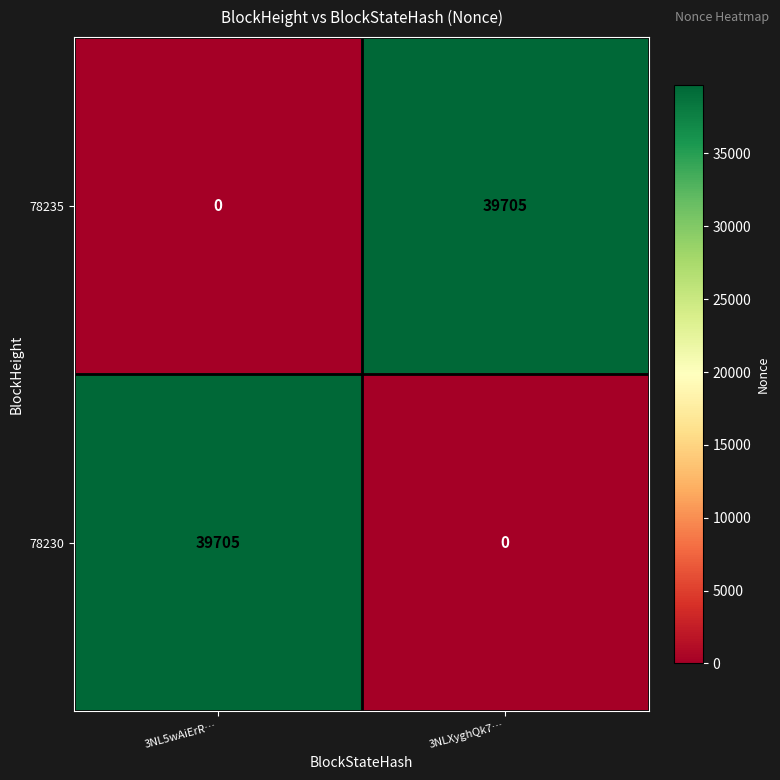

What is the difference between the 78235 values at 3NLXyghQk7… and 3NL5wAiErR…?

39705